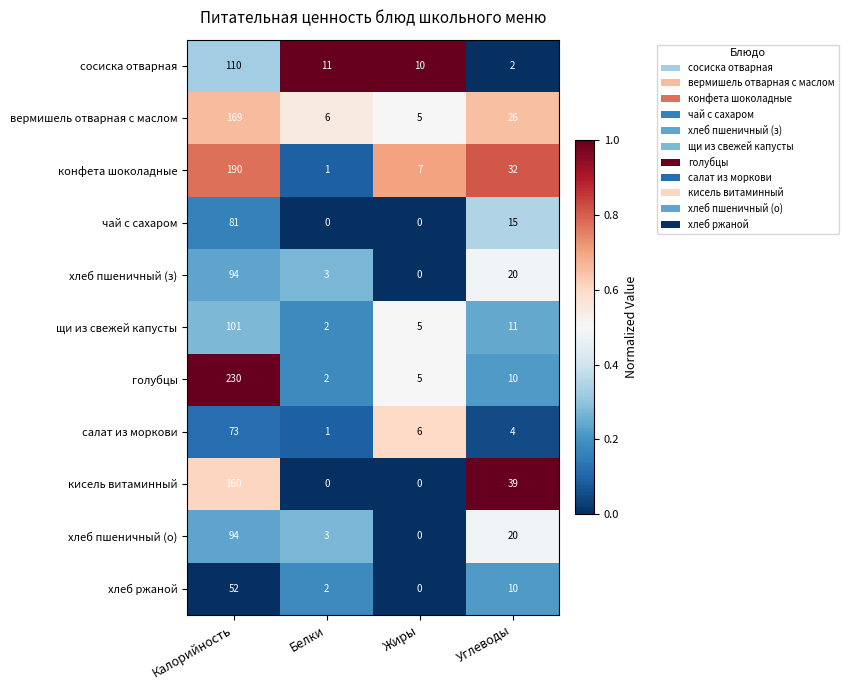

Which category has the highest value across all series?

Калорийность